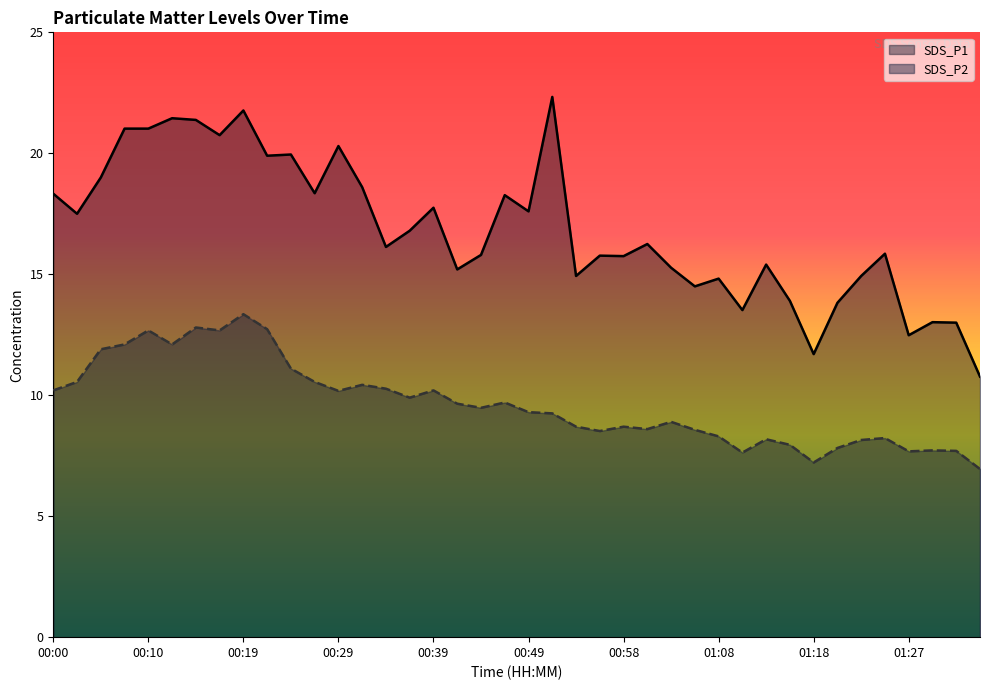

What are all the series names shown in the legend?

SDS_P1, SDS_P2